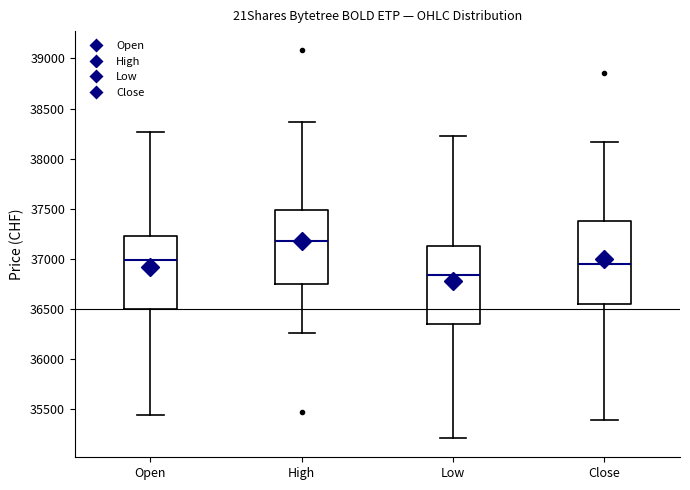

Reading left to right, transcribe this box plot: for each box, give where its median line is, the range the box spans, and where its two whiskers end, as read against the y-axis. The values are not printed on the chart, so give them approximately, as read against the axis.

Open: median 37000, box 36500 to 37200, whiskers 35450 to 38250
High: median 37200, box 36750 to 37500, whiskers 36250 to 38350
Low: median 36850, box 36350 to 37100, whiskers 35200 to 38200
Close: median 36950, box 36550 to 37400, whiskers 35400 to 38150